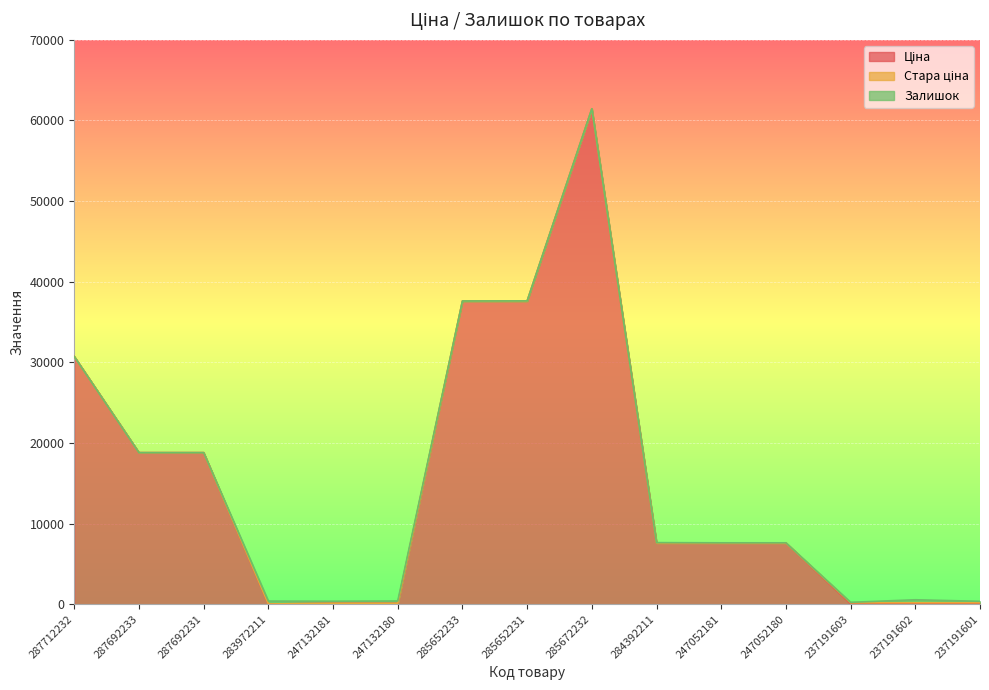

At how many categories does at least one series exceed 48499?

1